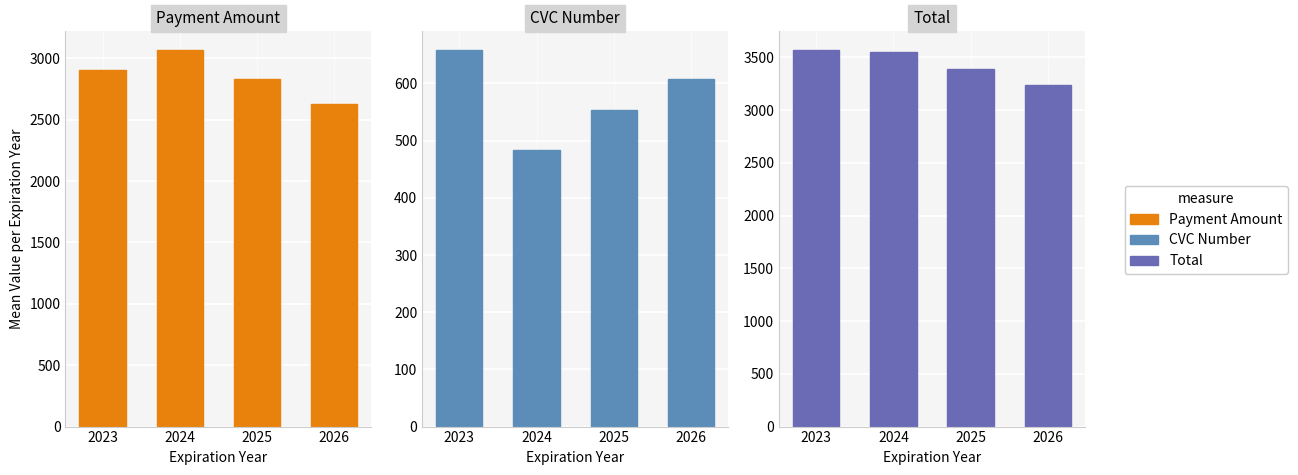

Reading right to left, extract all data points from this chart.

Payment Amount: 2026=2627.2	2025=2832.3	2024=3067.0	2023=2909.2
CVC Number: 2026=608.1	2025=553.8	2024=483.3	2023=658.3
Total: 2026=3235.3	2025=3386.1	2024=3550.3	2023=3567.5